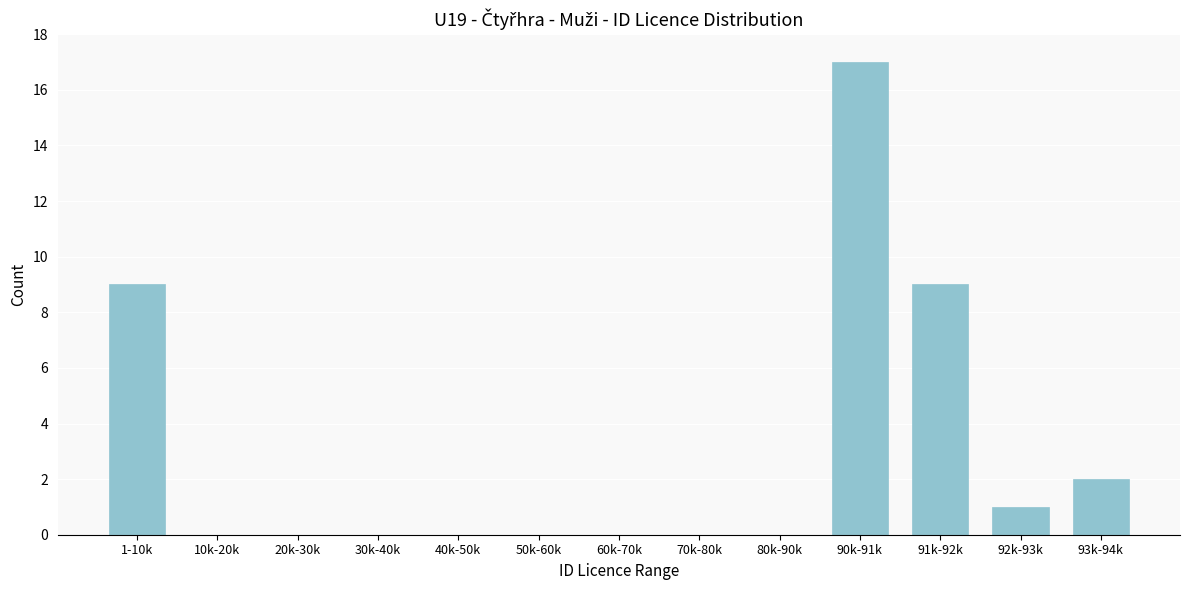

Reading left to right, list all the values displayed in this chart.

1-10k=9	10k-20k=0	20k-30k=0	30k-40k=0	40k-50k=0	50k-60k=0	60k-70k=0	70k-80k=0	80k-90k=0	90k-91k=17	91k-92k=9	92k-93k=1	93k-94k=2